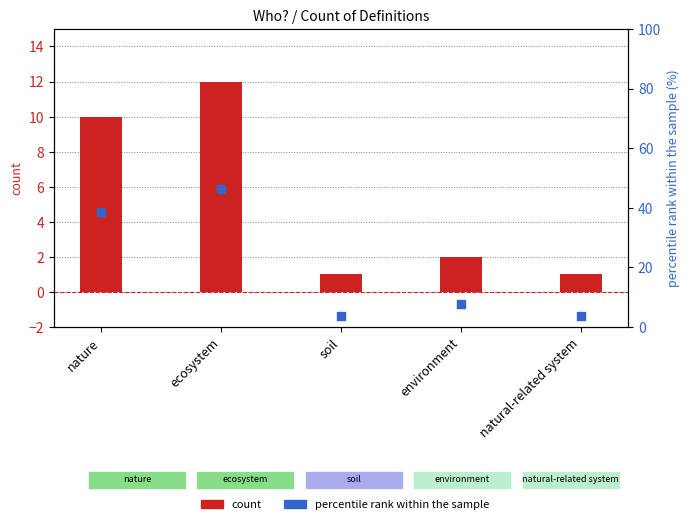

Which series reaches the maximum Y coordinate?

percentile rank within the sample